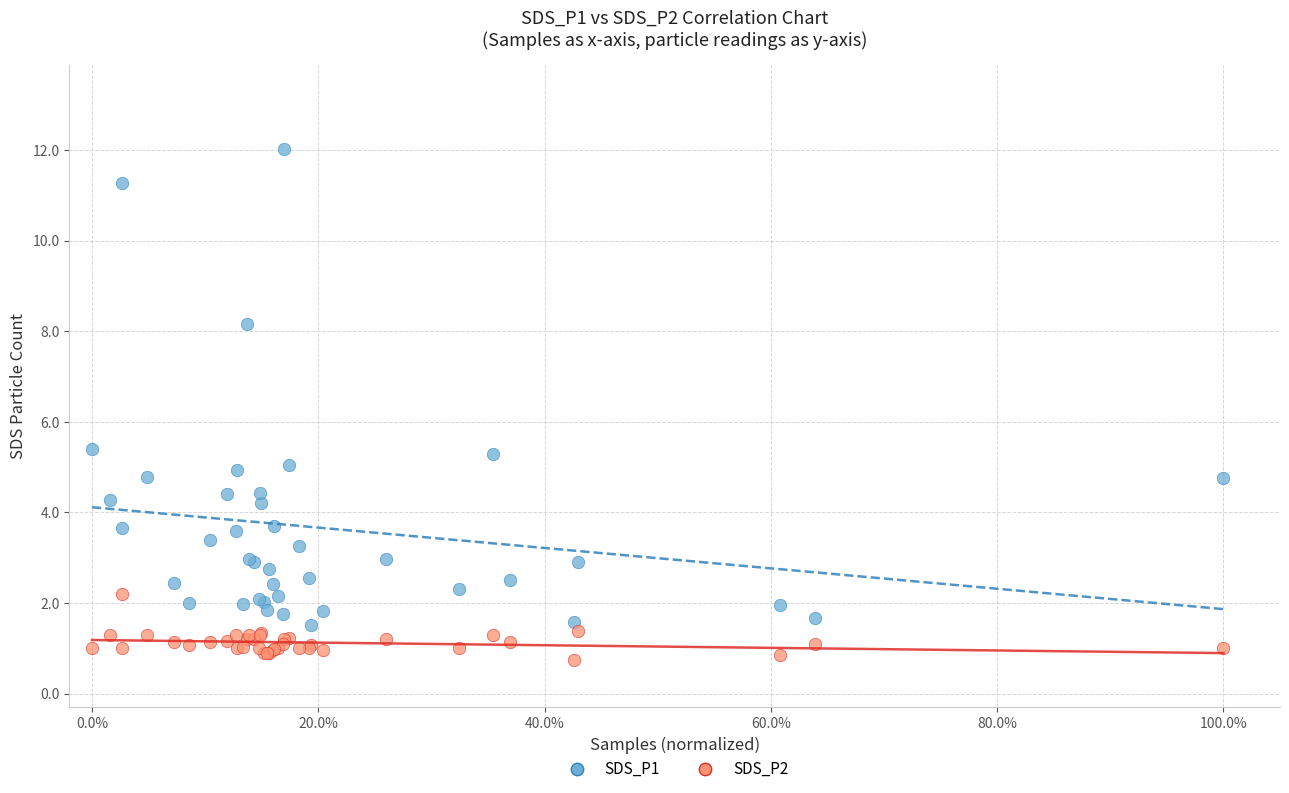

What are all the series names shown in the legend?

SDS_P1, SDS_P2